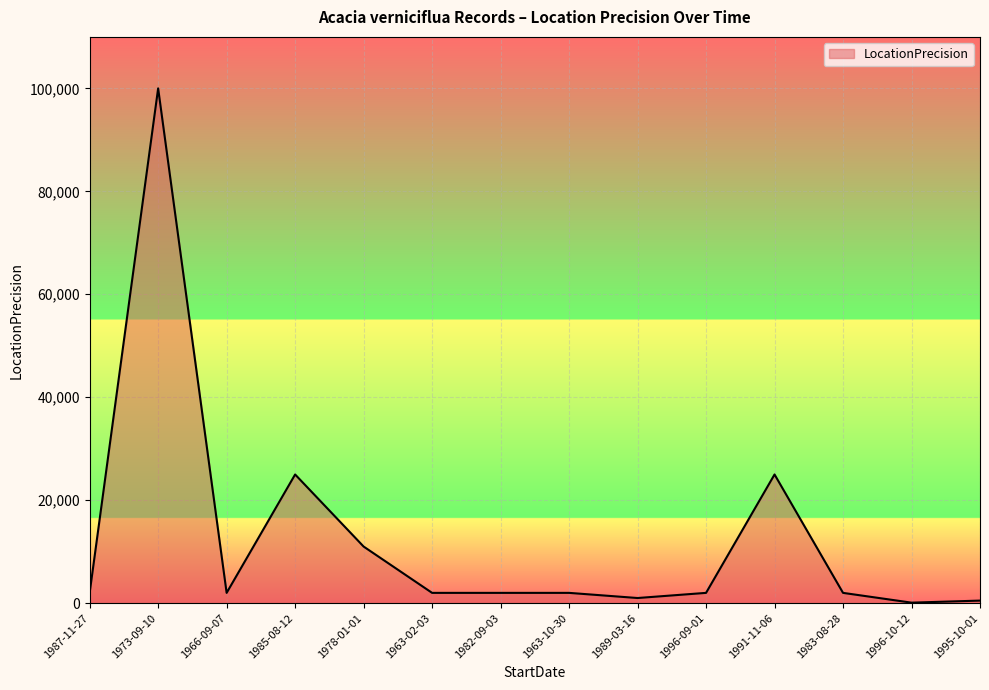

Which label corresponds to the largest value in the chart?

1973-09-10